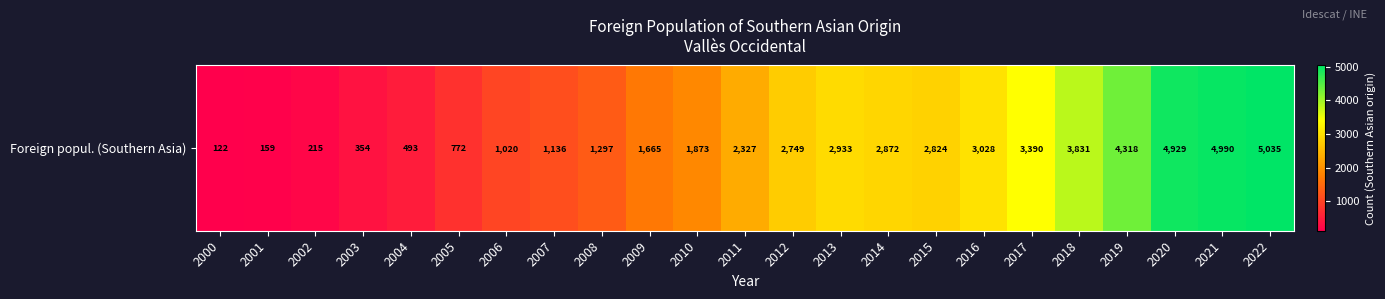

Which label corresponds to the largest value in the chart?

2022